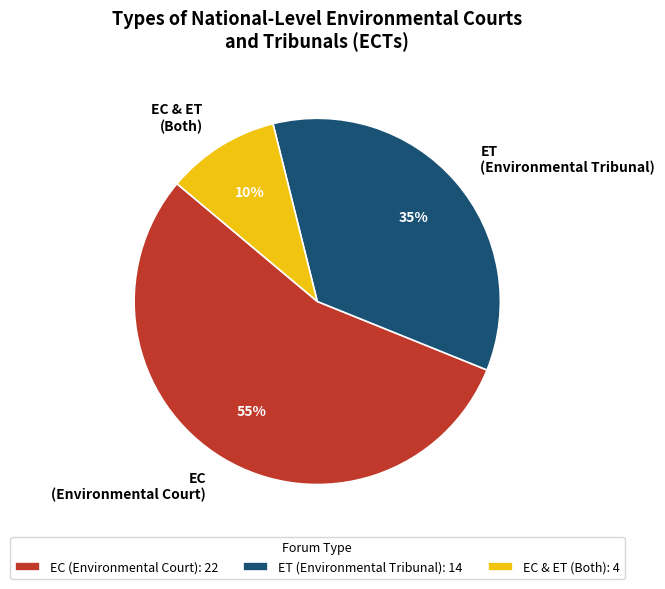

How many segments does this pie chart have?

3